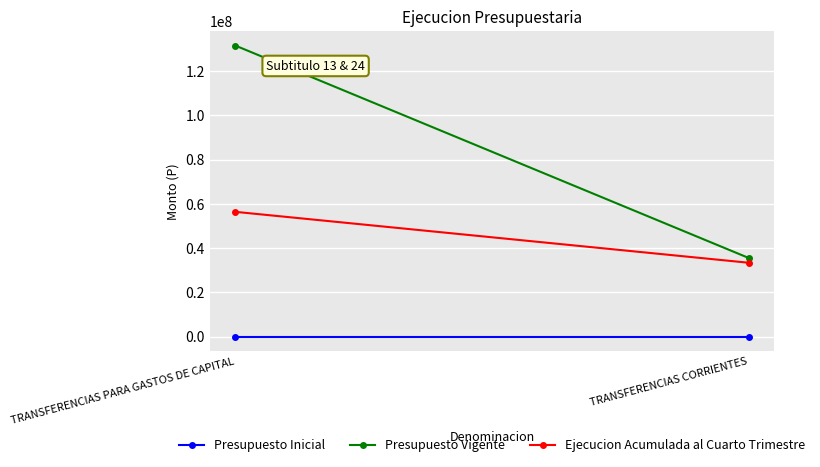

Reading left to right, what are all the values shown in this chart?

Presupuesto Inicial: TRANSFERENCIAS PARA GASTOS DE CAPITAL=0	TRANSFERENCIAS CORRIENTES=0
Presupuesto Vigente: TRANSFERENCIAS PARA GASTOS DE CAPITAL=131540691	TRANSFERENCIAS CORRIENTES=35540691
Ejecucion Acumulada al Cuarto Trimestre: TRANSFERENCIAS PARA GASTOS DE CAPITAL=56400740	TRANSFERENCIAS CORRIENTES=33390221